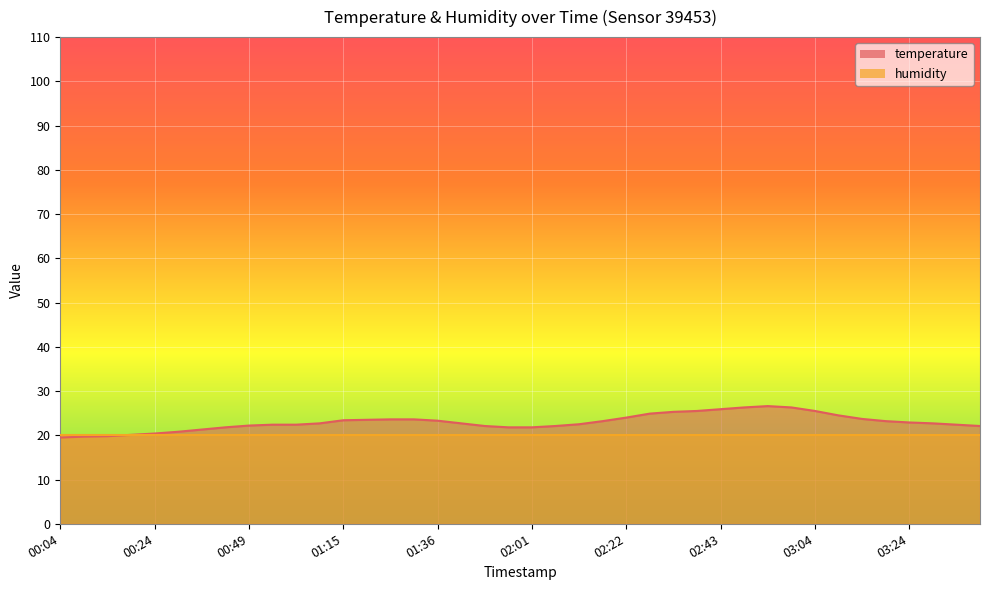

Where is the data nearest to the value 23?

03:24